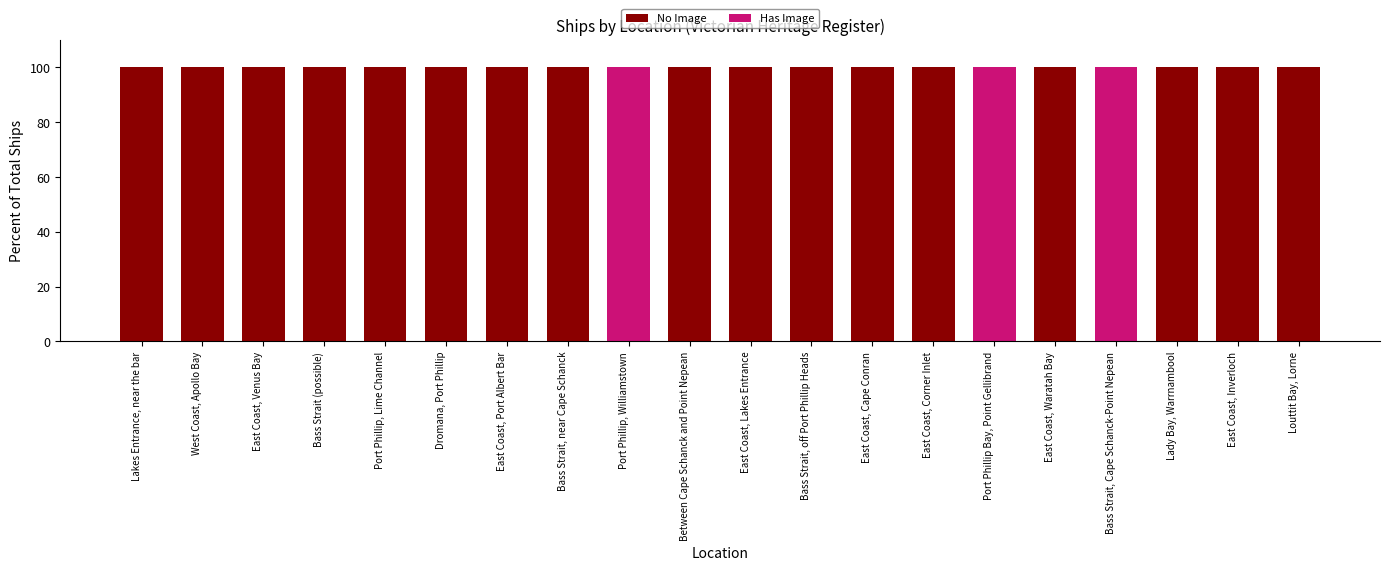

What value does the No Image series have at Port Phillip, Lime Channel?

100